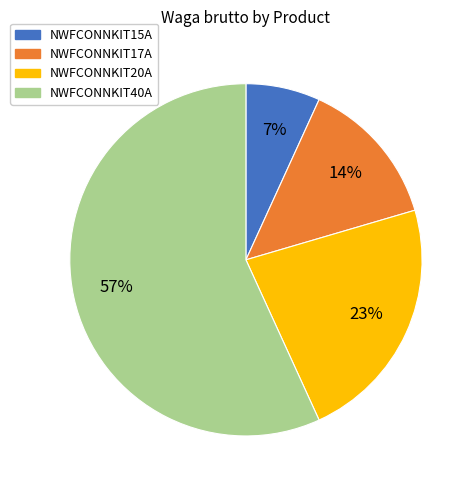

To the nearest percent, what is the average slice percentage?

25%